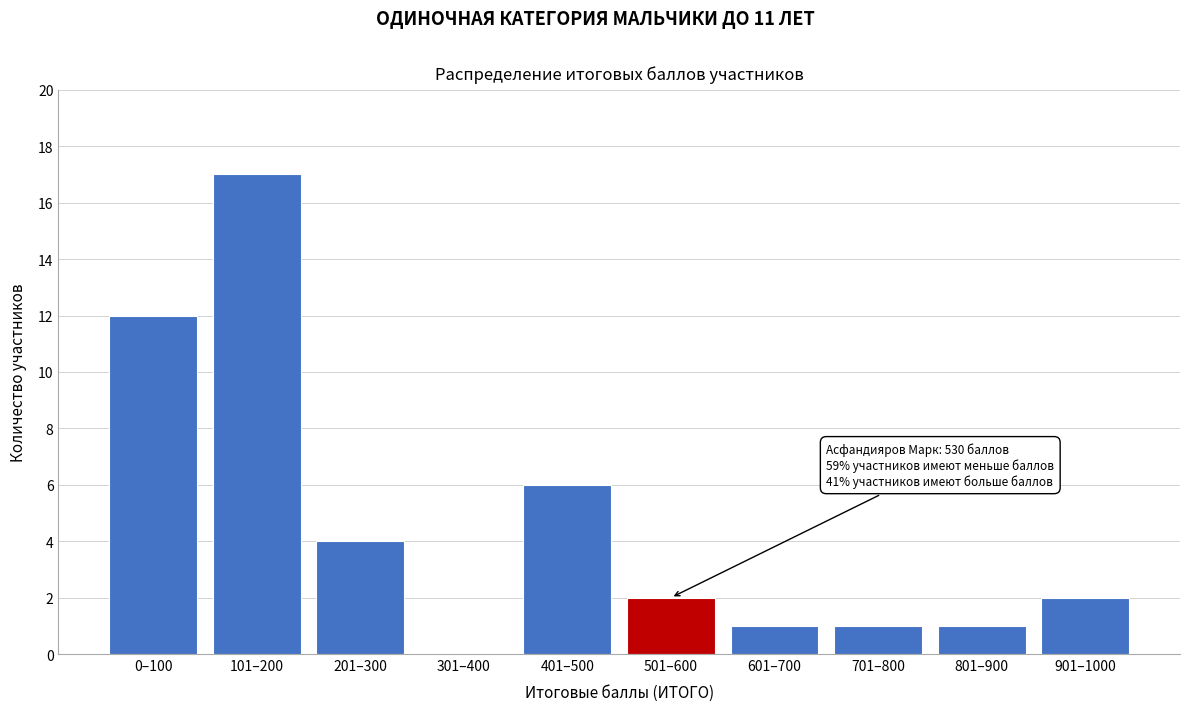

Reading left to right, list all the values displayed in this chart.

0–100=12	101–200=17	201–300=4	301–400=0	401–500=6	501–600=2	601–700=1	701–800=1	801–900=1	901–1000=2